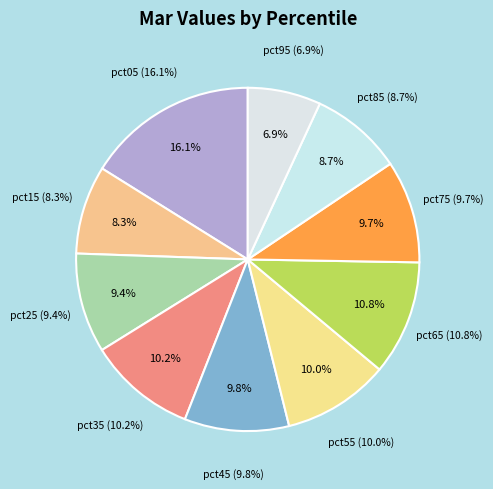

How many segments does this pie chart have?

10